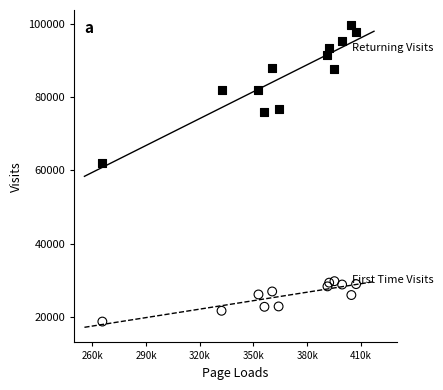

Across all series, what Y value is closest to 59222?

62063